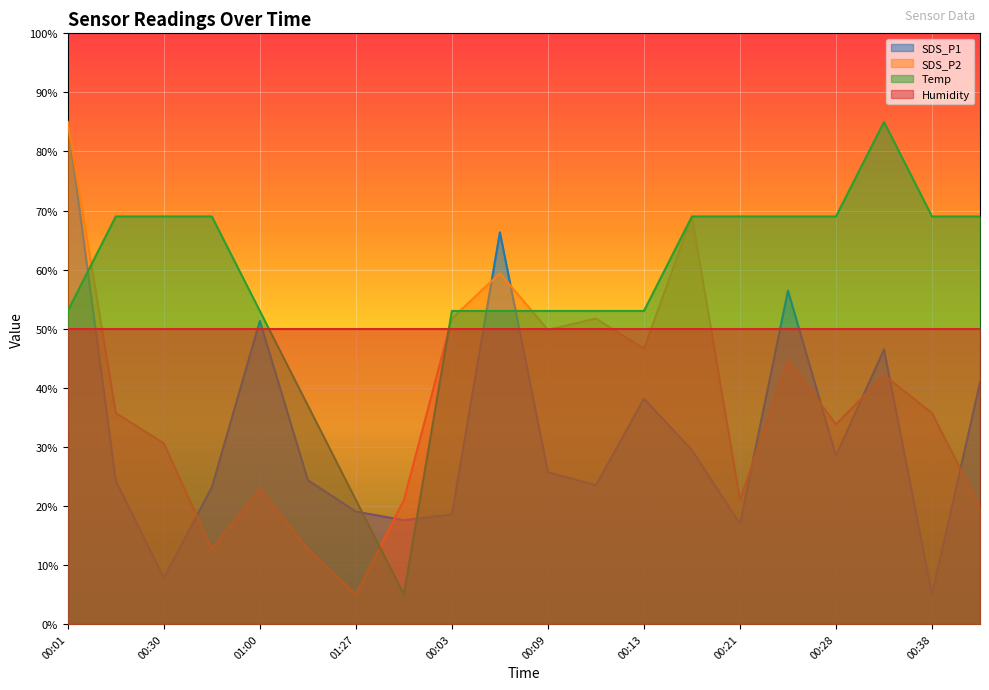

Is the value of Temp at 00:21 greater than the value of SDS_P1 at 00:01?

No